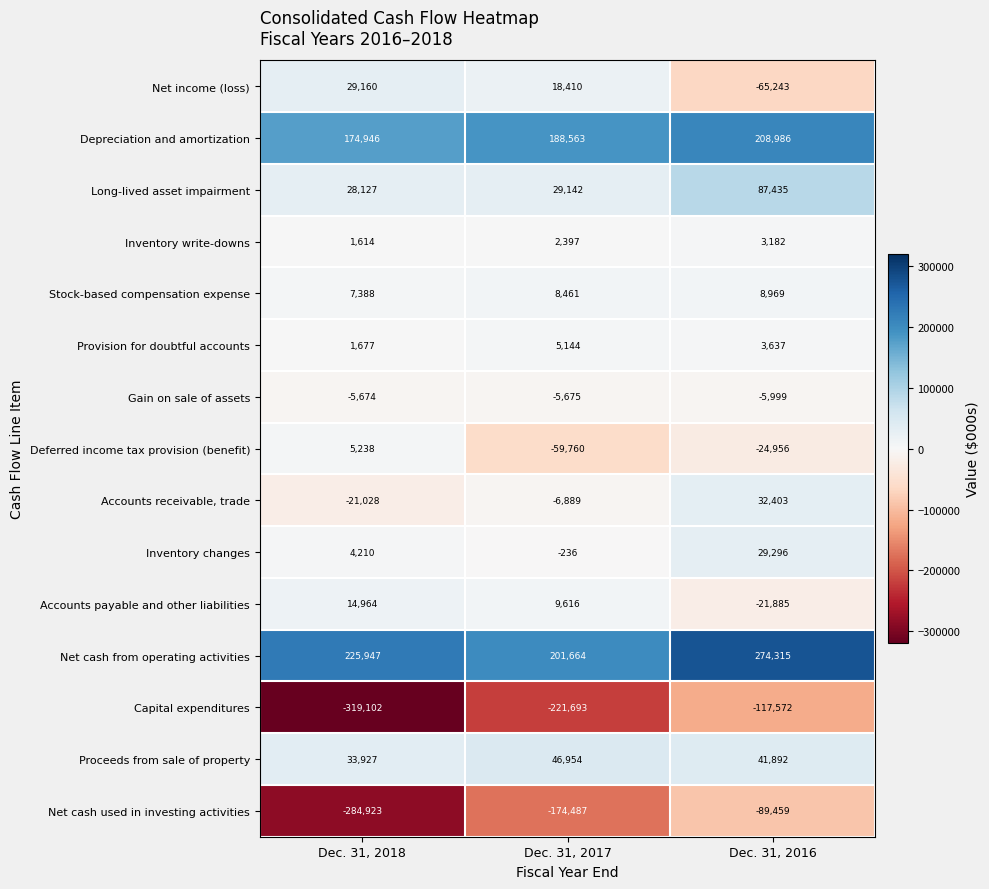

What is the total value across all series at Dec. 31, 2016?

365001